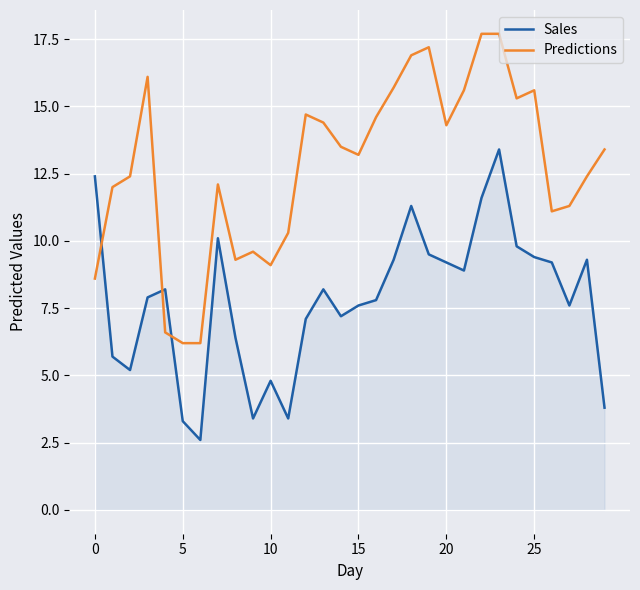

List the series in order of their peak value, lowest first.

Sales, Predictions